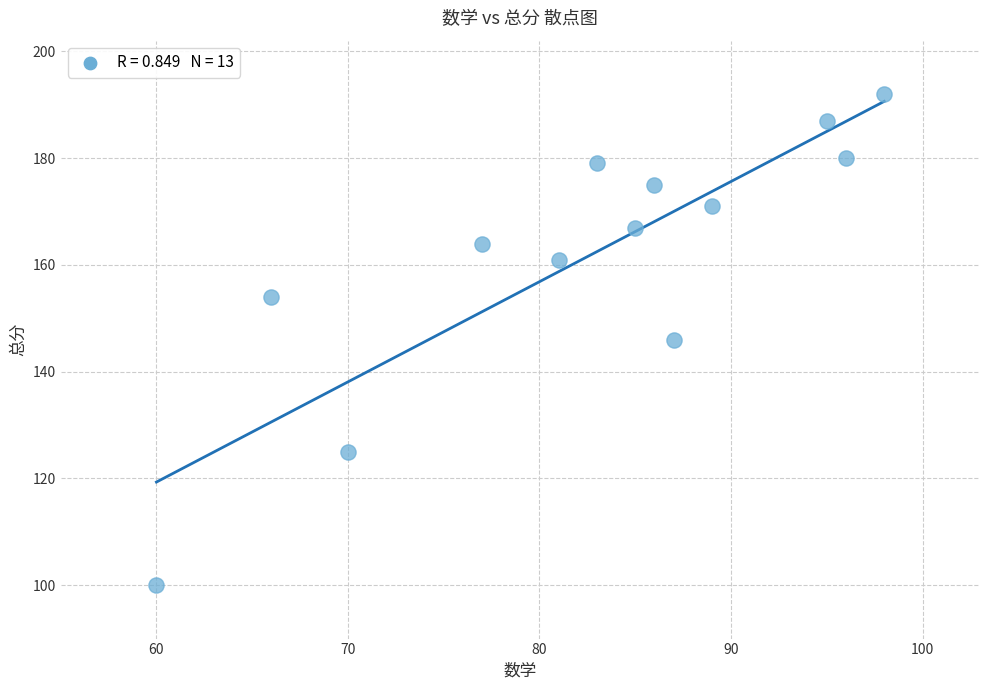

What is the range of Y values (max minus min)?

92